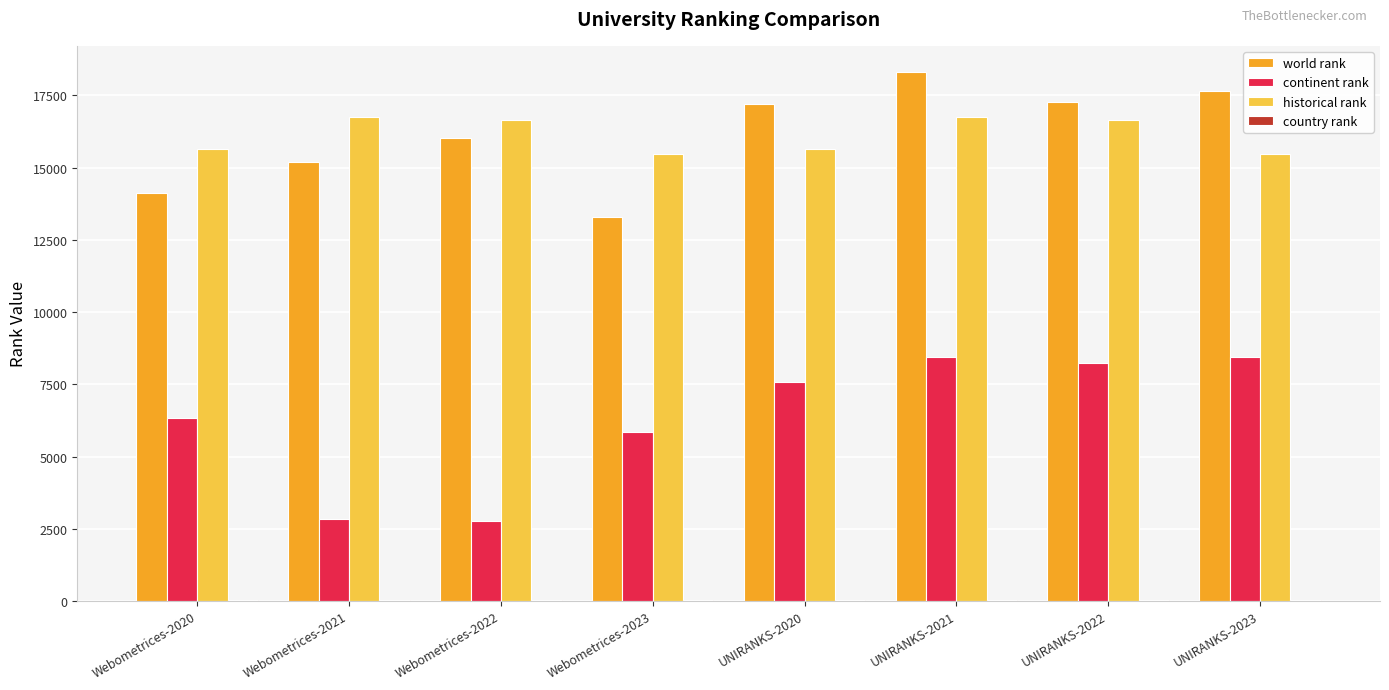

Which series changed the most between Webometrices-2021 and UNIRANKS-2021?

continent rank